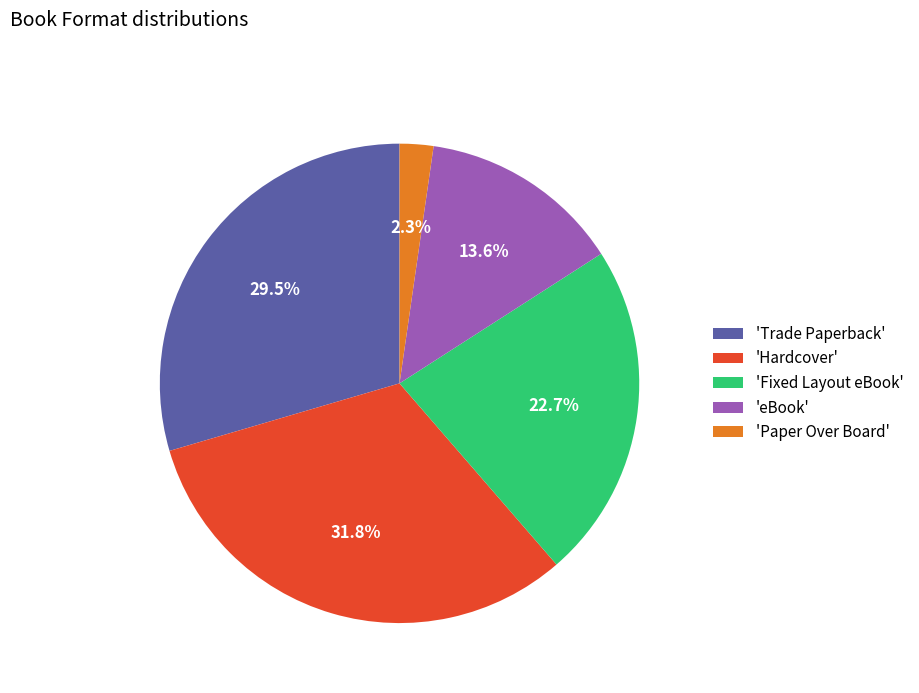

What is the largest slice in the pie chart?

'Hardcover'